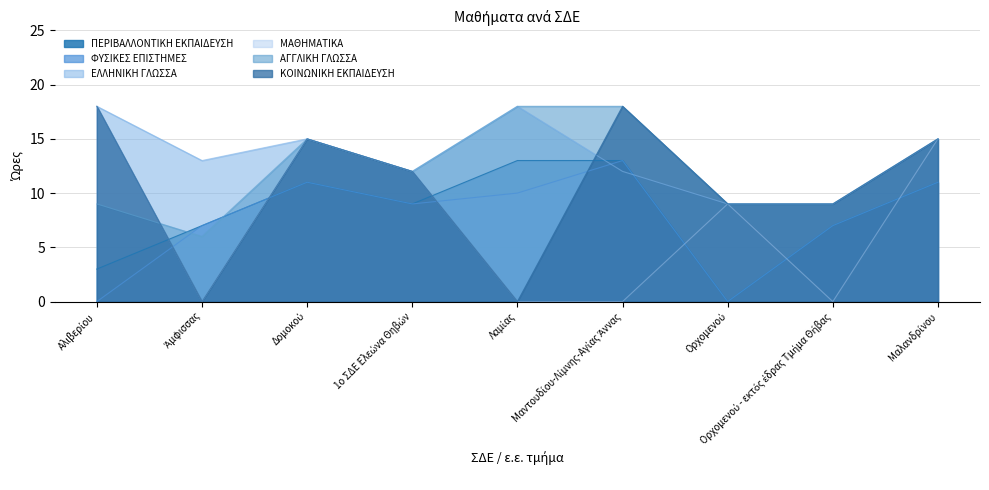

Reading right to left, list all the values displayed in this chart.

ΠΕΡΙΒΑΛΛΟΝΤΙΚΗ ΕΚΠΑΙΔΕΥΣΗ: Μαλανδρίνου=11	Ορχομενού - εκτός έδρας Τμήμα Θήβας=7	Ορχομενού=0	Μαντουδίου-Λίμνης-Αγίας Άννας=13	Λαμίας=13	1ο ΣΔΕ Ελεώνα Θηβών=9	Δομοκού=11	Άμφισσας=7	Αλιβερίου=3
ΦΥΣΙΚΕΣ ΕΠΙΣΤΗΜΕΣ: Μαλανδρίνου=11	Ορχομενού - εκτός έδρας Τμήμα Θήβας=7	Ορχομενού=0	Μαντουδίου-Λίμνης-Αγίας Άννας=13	Λαμίας=10	1ο ΣΔΕ Ελεώνα Θηβών=9	Δομοκού=11	Άμφισσας=7	Αλιβερίου=0
ΕΛΛΗΝΙΚΗ ΓΛΩΣΣΑ: Μαλανδρίνου=15	Ορχομενού - εκτός έδρας Τμήμα Θήβας=9	Ορχομενού=9	Μαντουδίου-Λίμνης-Αγίας Άννας=12	Λαμίας=18	1ο ΣΔΕ Ελεώνα Θηβών=12	Δομοκού=15	Άμφισσας=13	Αλιβερίου=18
ΜΑΘΗΜΑΤΙΚΑ: Μαλανδρίνου=15	Ορχομενού - εκτός έδρας Τμήμα Θήβας=0	Ορχομενού=9	Μαντουδίου-Λίμνης-Αγίας Άννας=0	Λαμίας=0	1ο ΣΔΕ Ελεώνα Θηβών=12	Δομοκού=15	Άμφισσας=0	Αλιβερίου=18
ΑΓΓΛΙΚΗ ΓΛΩΣΣΑ: Μαλανδρίνου=15	Ορχομενού - εκτός έδρας Τμήμα Θήβας=9	Ορχομενού=9	Μαντουδίου-Λίμνης-Αγίας Άννας=18	Λαμίας=18	1ο ΣΔΕ Ελεώνα Θηβών=12	Δομοκού=15	Άμφισσας=6	Αλιβερίου=9
ΚΟΙΝΩΝΙΚΗ ΕΚΠΑΙΔΕΥΣΗ: Μαλανδρίνου=15	Ορχομενού - εκτός έδρας Τμήμα Θήβας=9	Ορχομενού=9	Μαντουδίου-Λίμνης-Αγίας Άννας=18	Λαμίας=0	1ο ΣΔΕ Ελεώνα Θηβών=12	Δομοκού=15	Άμφισσας=0	Αλιβερίου=18